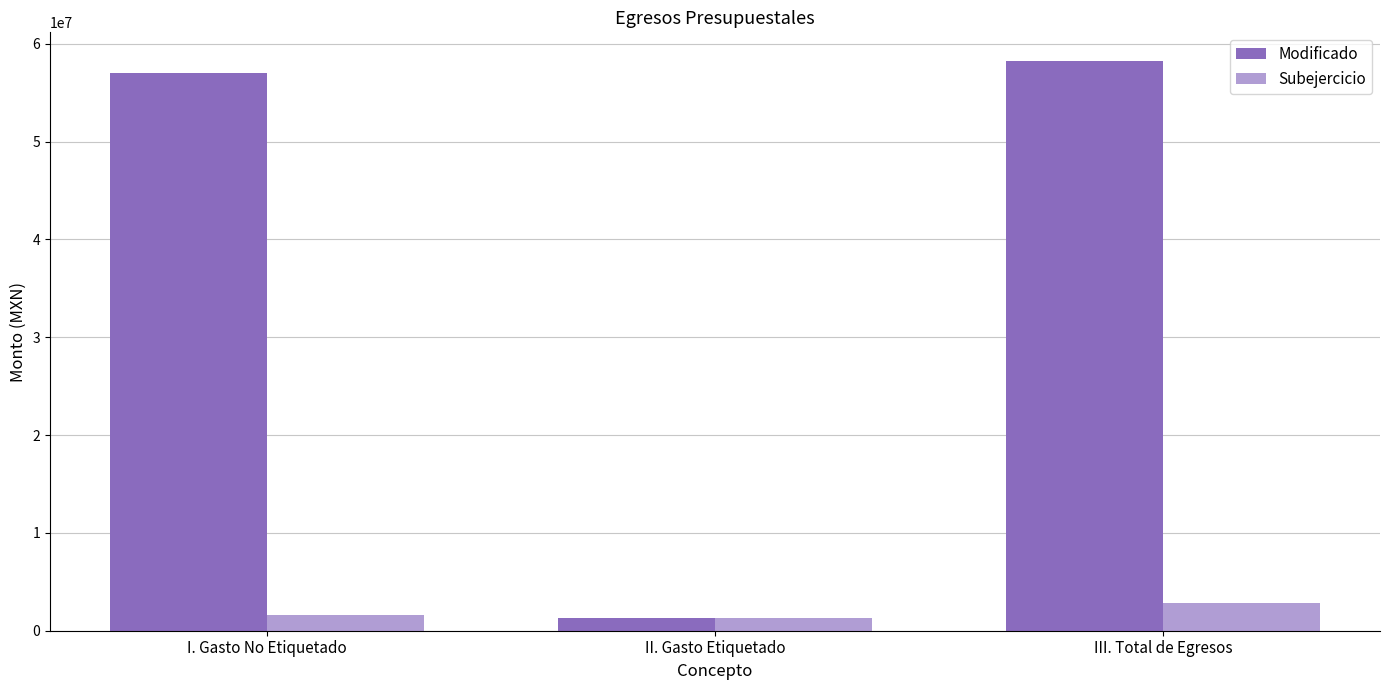

Reading left to right, what are all the values shown in this chart?

Modificado: 56997603.0	1250000.0	58247603.0
Subejercicio: 1620310.8	1250000.0	2870310.8